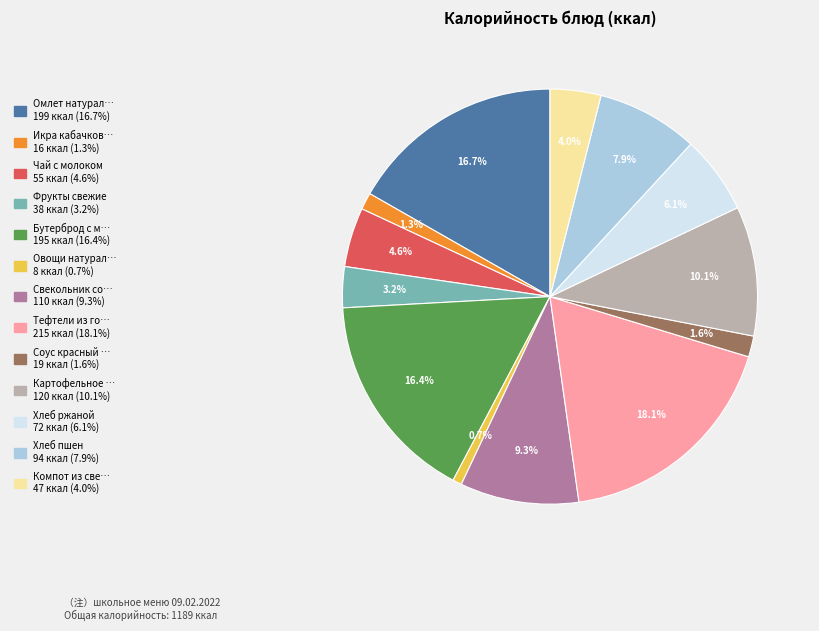

How many segments does this pie chart have?

13